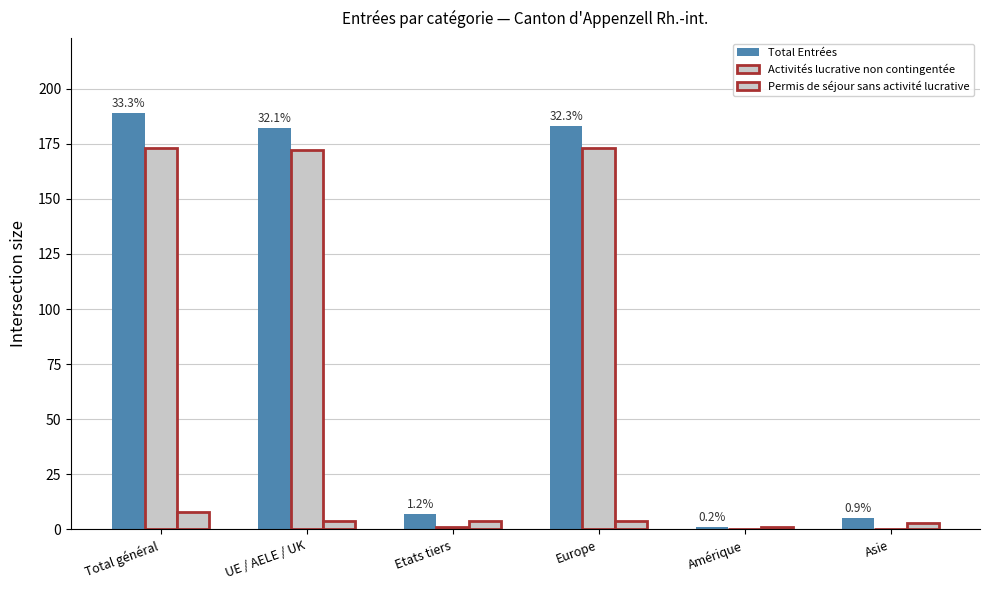

Does the chart contain stacked bars?

No